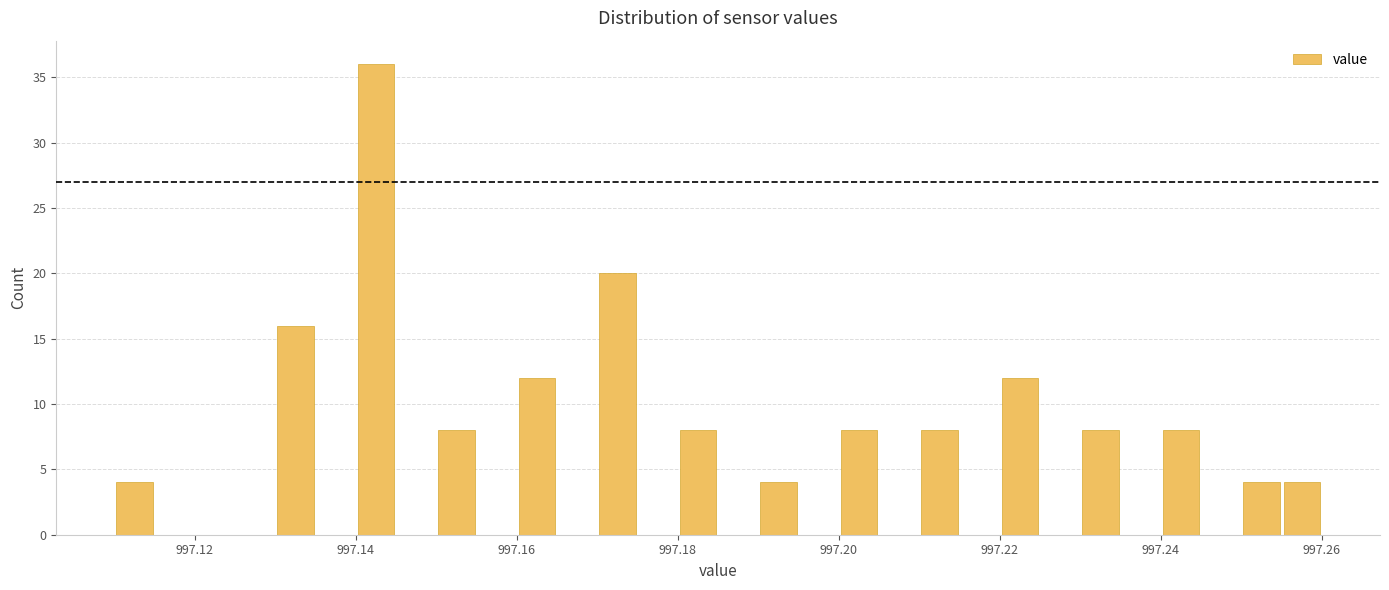

Around what value on the x-axis is the tallest bar? Give the approximate position of its centre, as read against the axis.

997.142